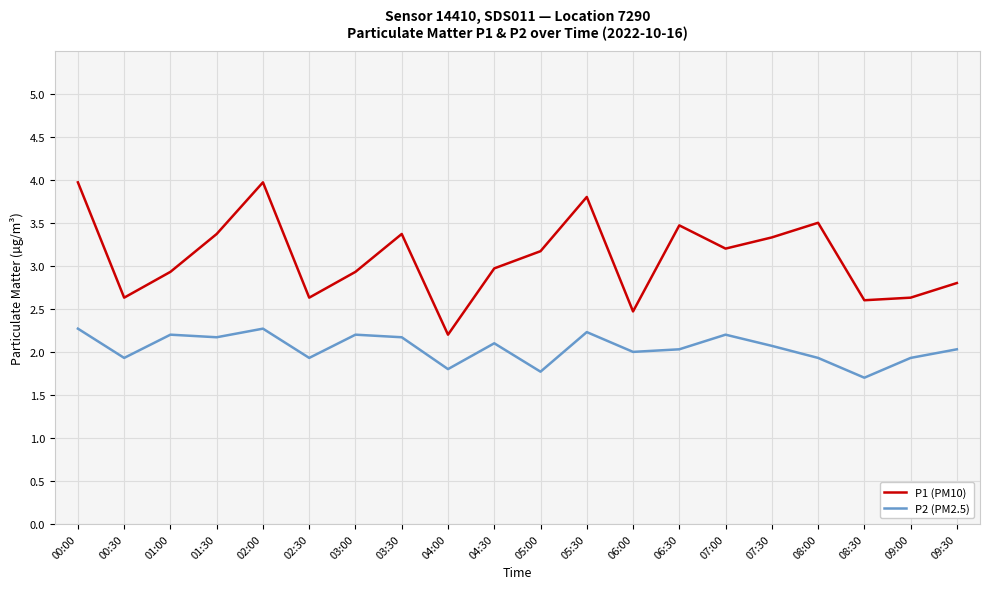

Rank the series at 04:00 from lowest to highest value.

P2 (PM2.5), P1 (PM10)